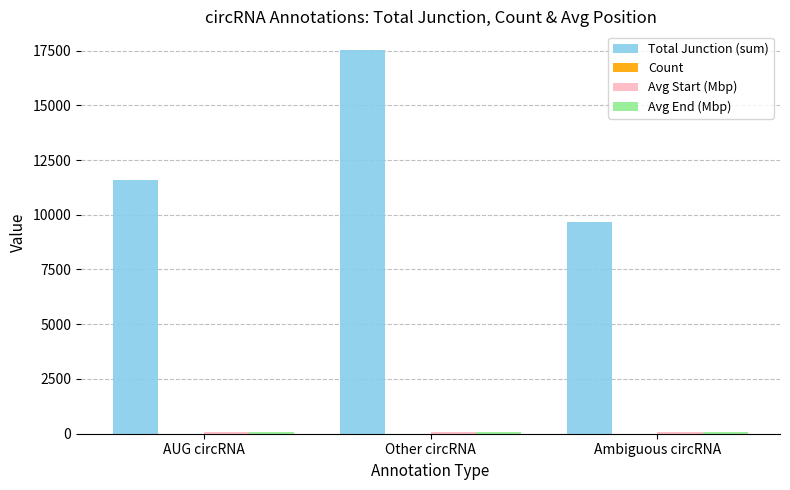

What is the total value across all series at Other circRNA?

17699.8